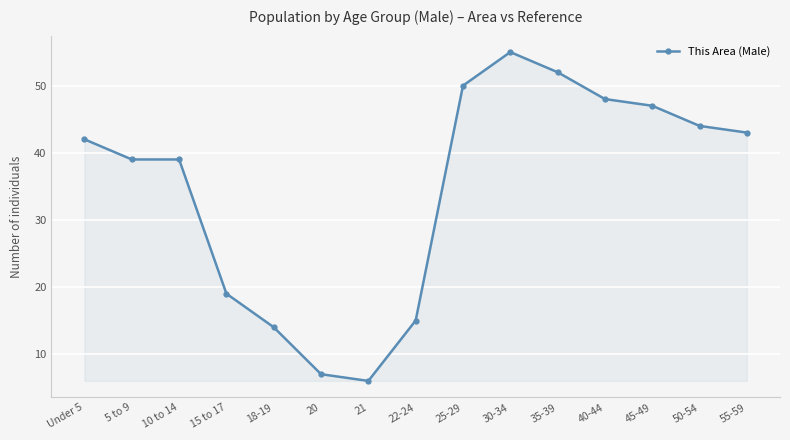

How many lines are shown in the chart?

1